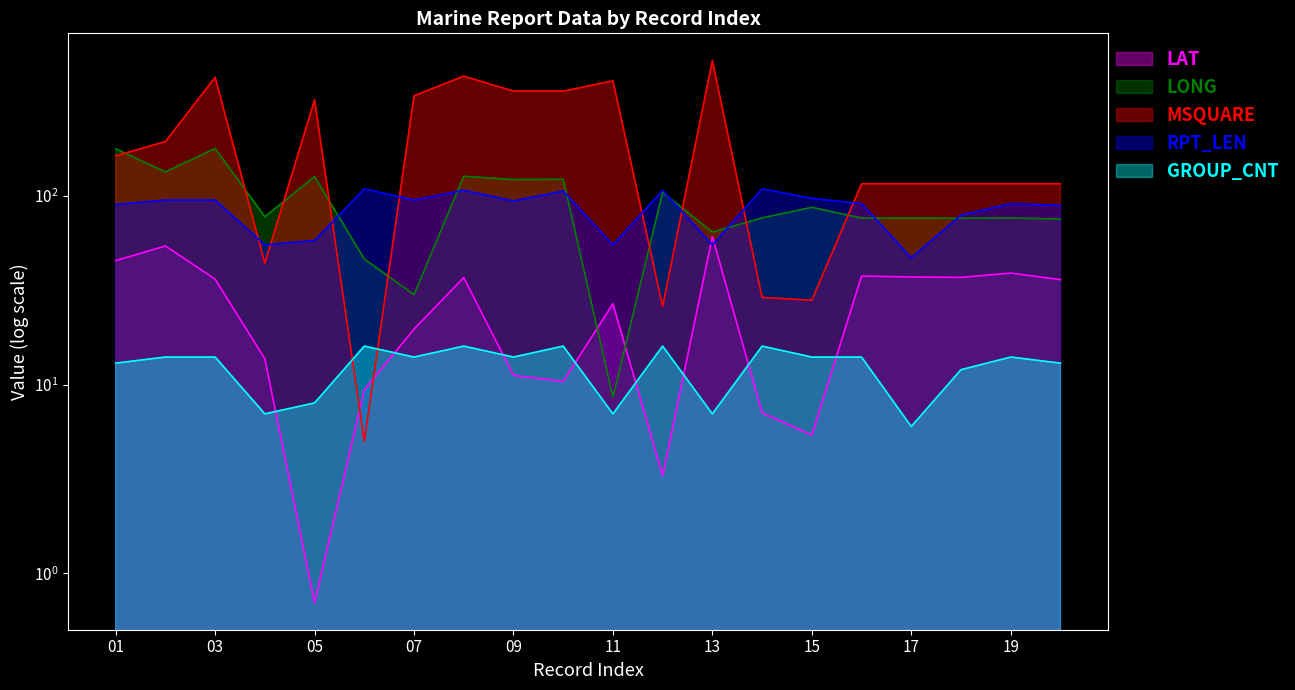

How many interior local peaks does the MSQUARE series have?

5